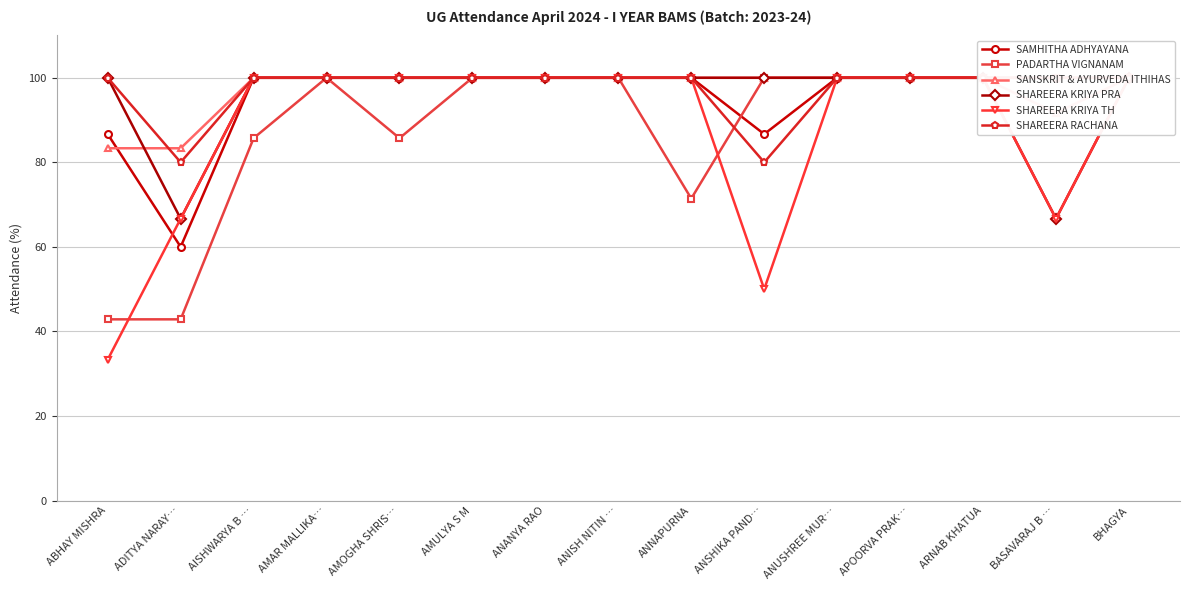

What is the label of the 13th point from the right?

AISHWARYA B …